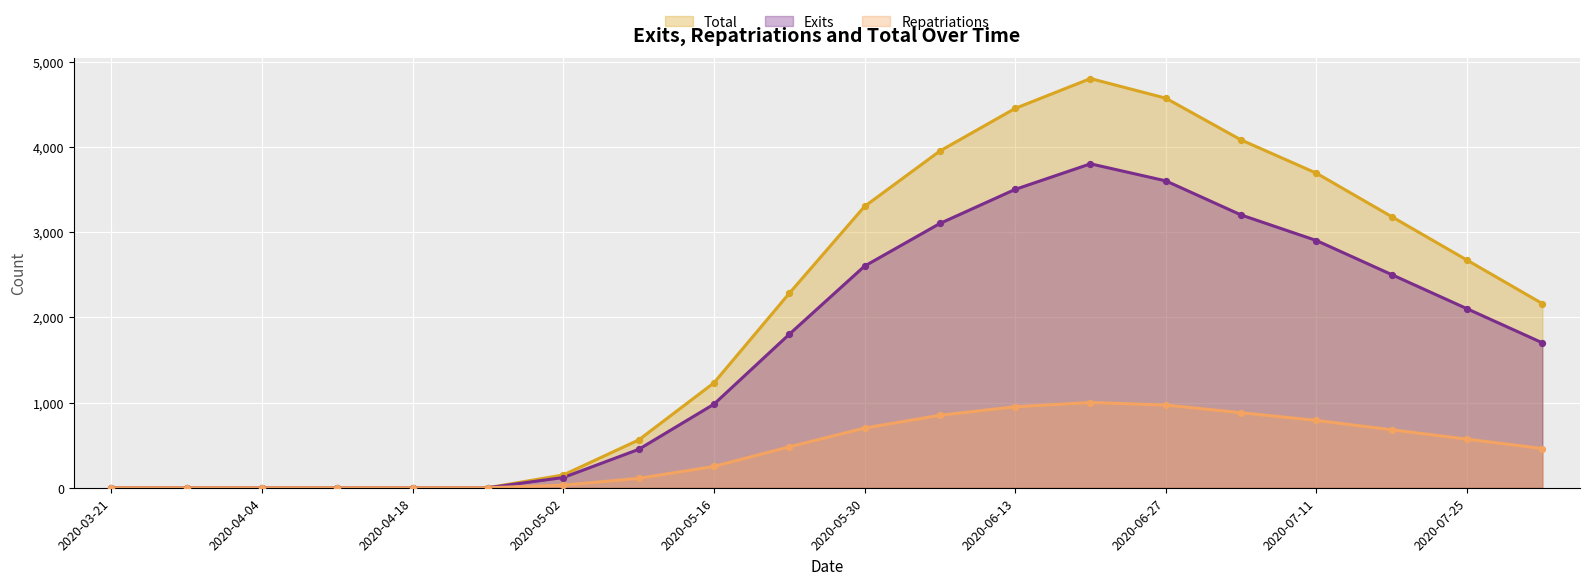

Which series reaches the minimum Y coordinate?

Exits